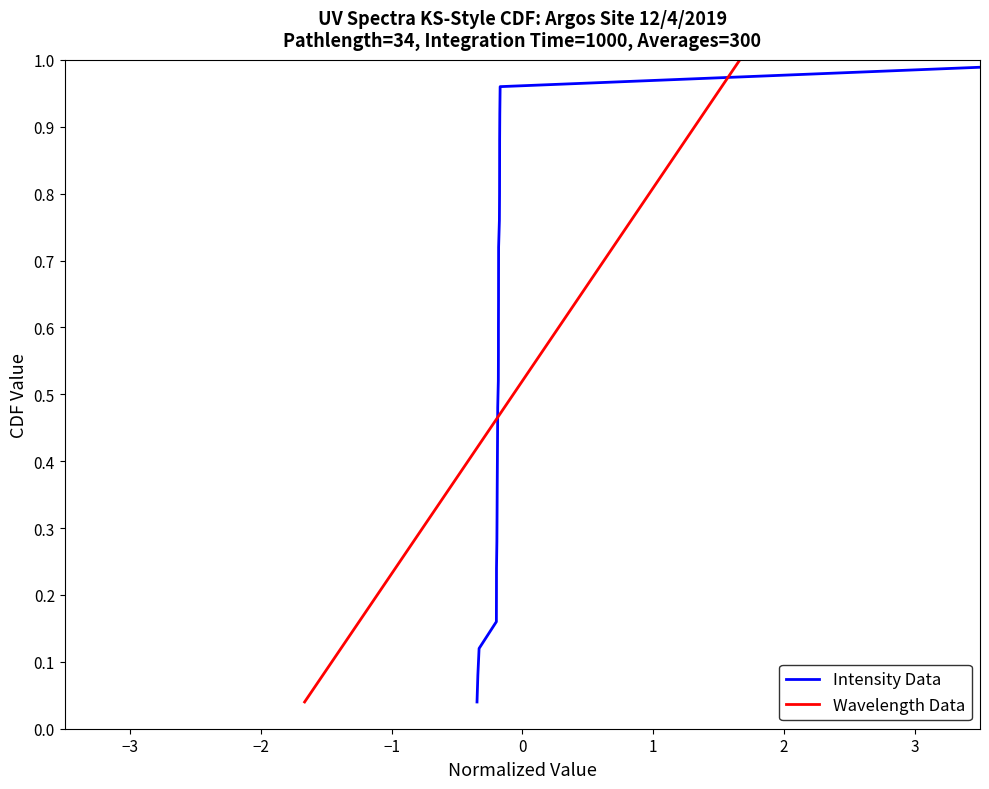

What is the highest value of the Intensity Data series?

1.0